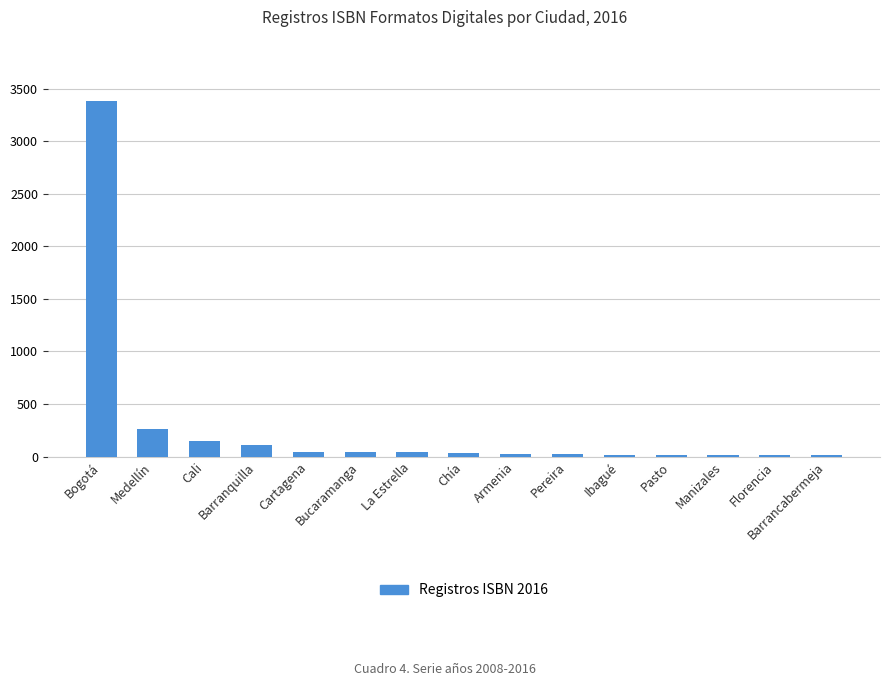

What is the change in value from Barranquilla to Florencia?

-97